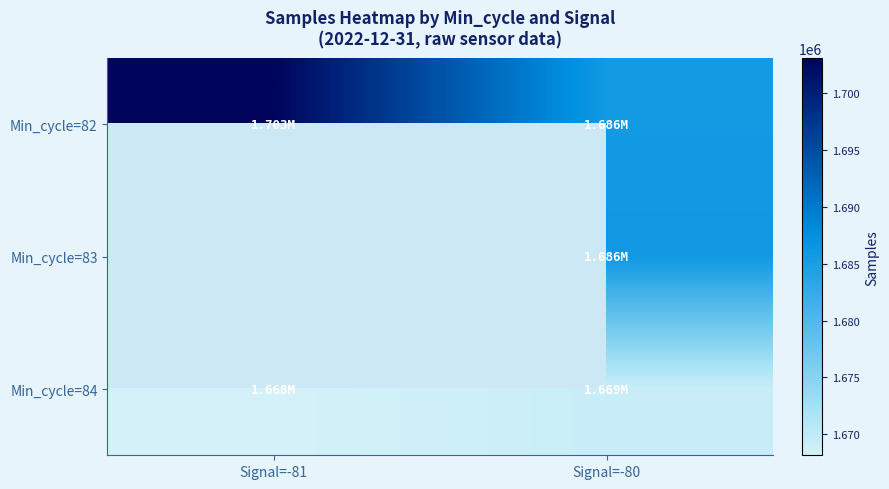

At which label is Min_cycle=84 closest to 1668689?

Signal=-81